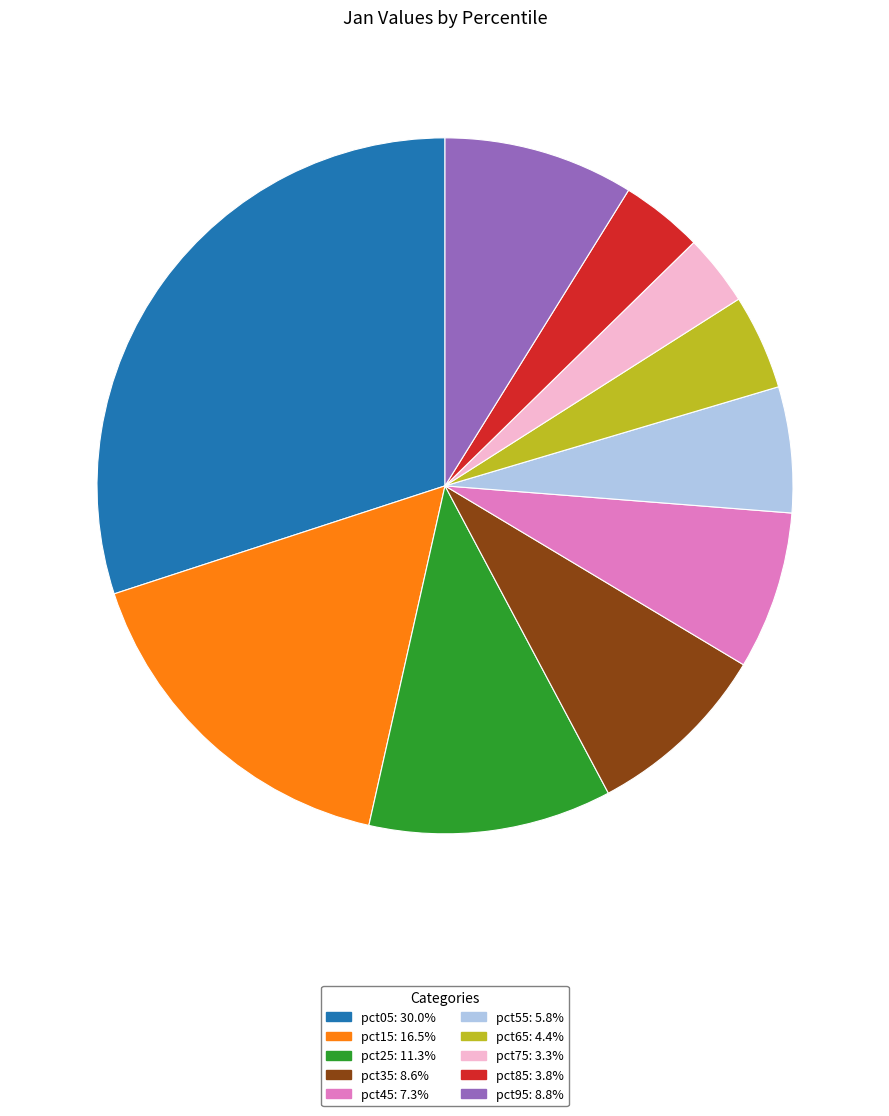

Is there any slice that represents more than half of the pie?

No